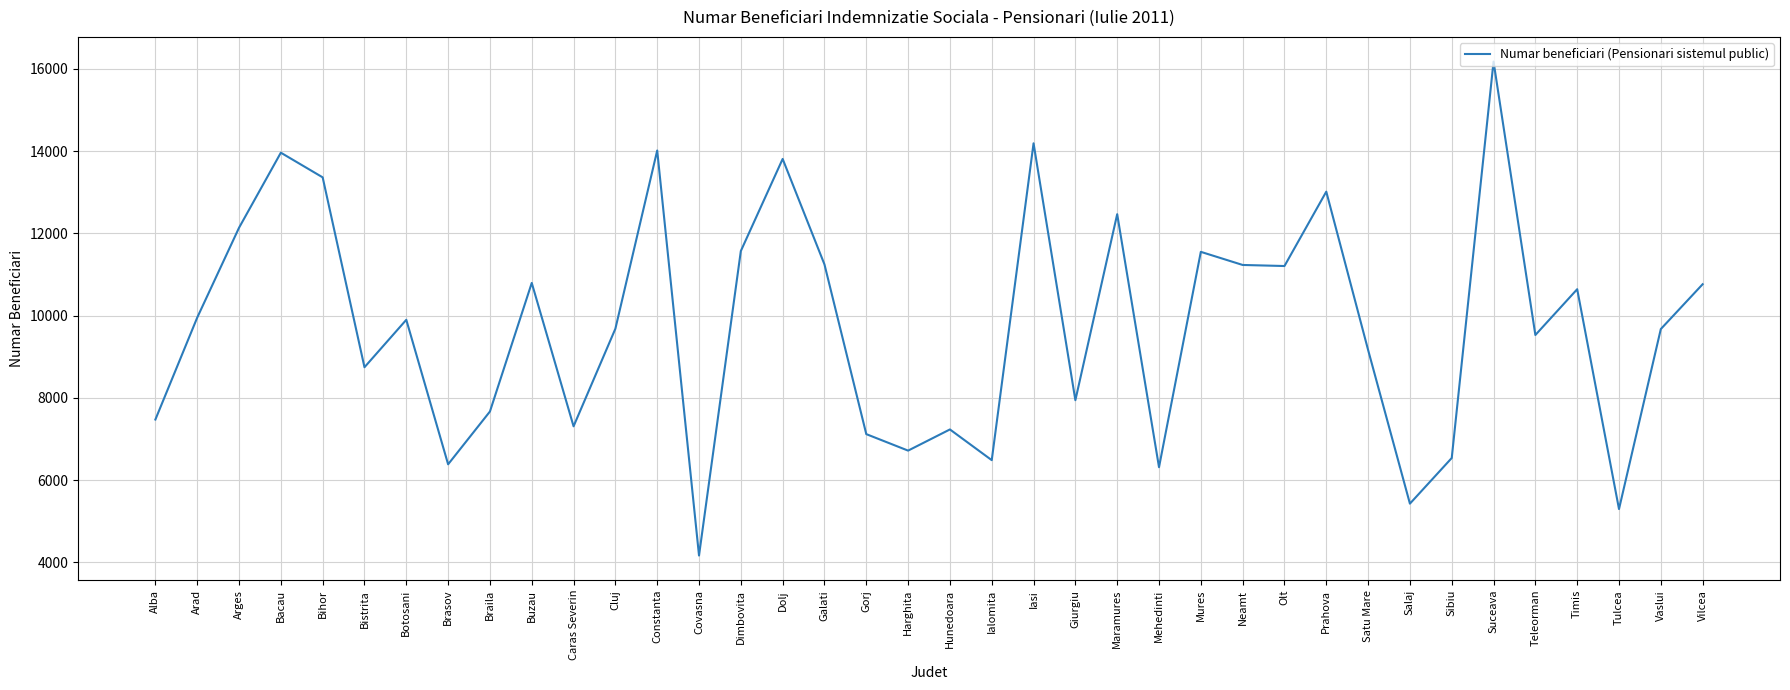

Between Iasi and Vaslui, which is larger?

Iasi